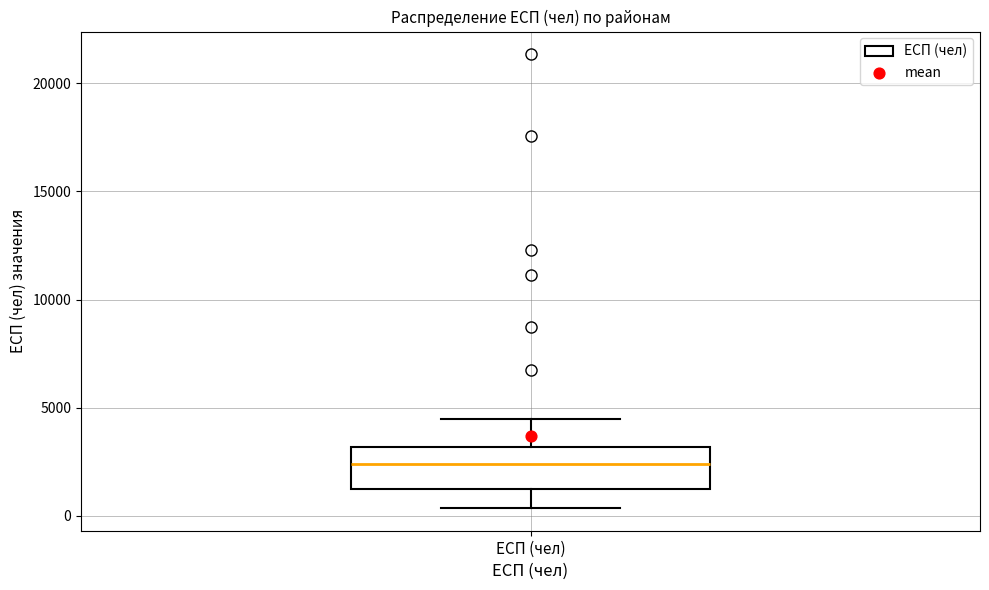

Transcribe this box plot: give where the median line is, the range the box spans, and where the two whiskers end, as read against the y-axis. The values are not printed on the chart, so give them approximately, as read against the axis.

median 2500, box 1000 to 3000, whiskers 500 to 4500